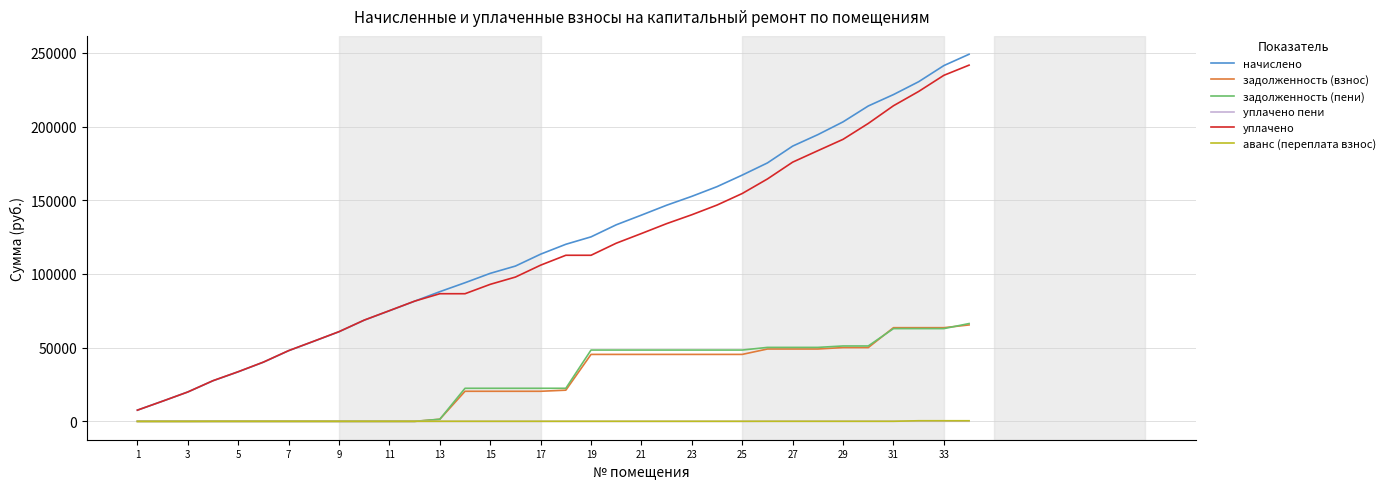

What is the maximum value shown in the chart?

249034.0